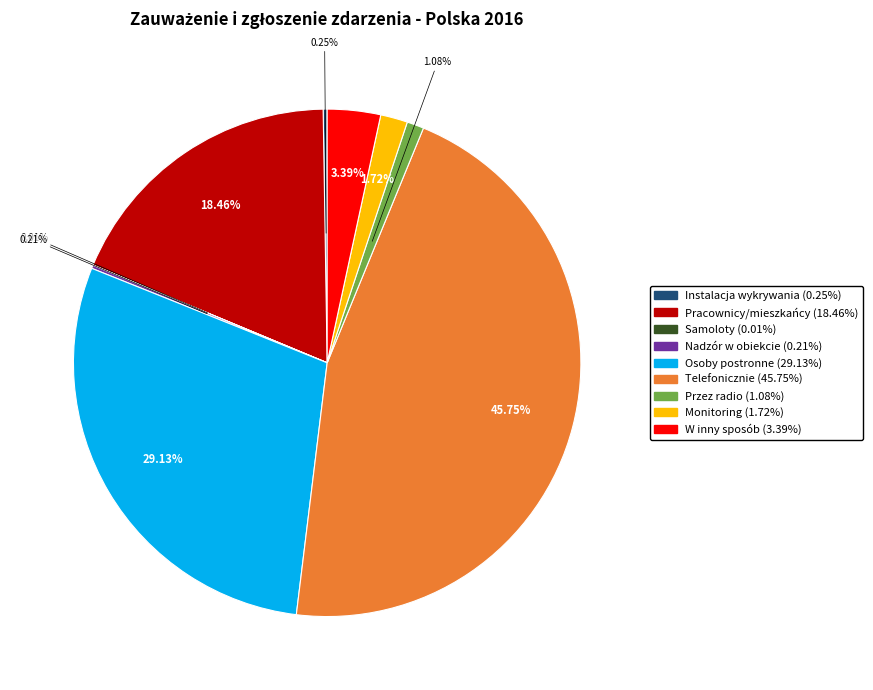

Which slice is the largest?

Telefonicznie